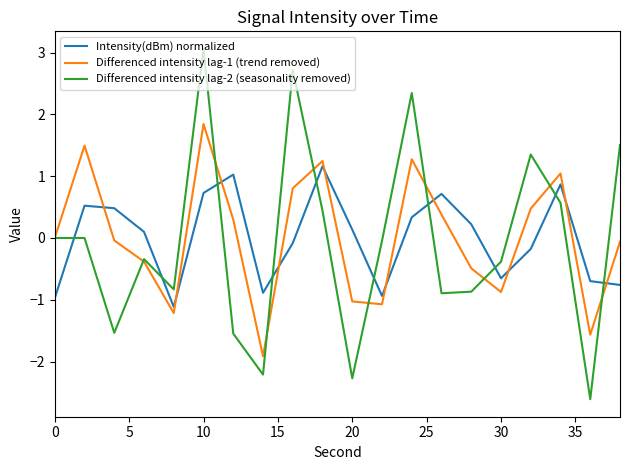

Which series has the widest spread of values?

Differenced intensity lag-2 (seasonality removed)